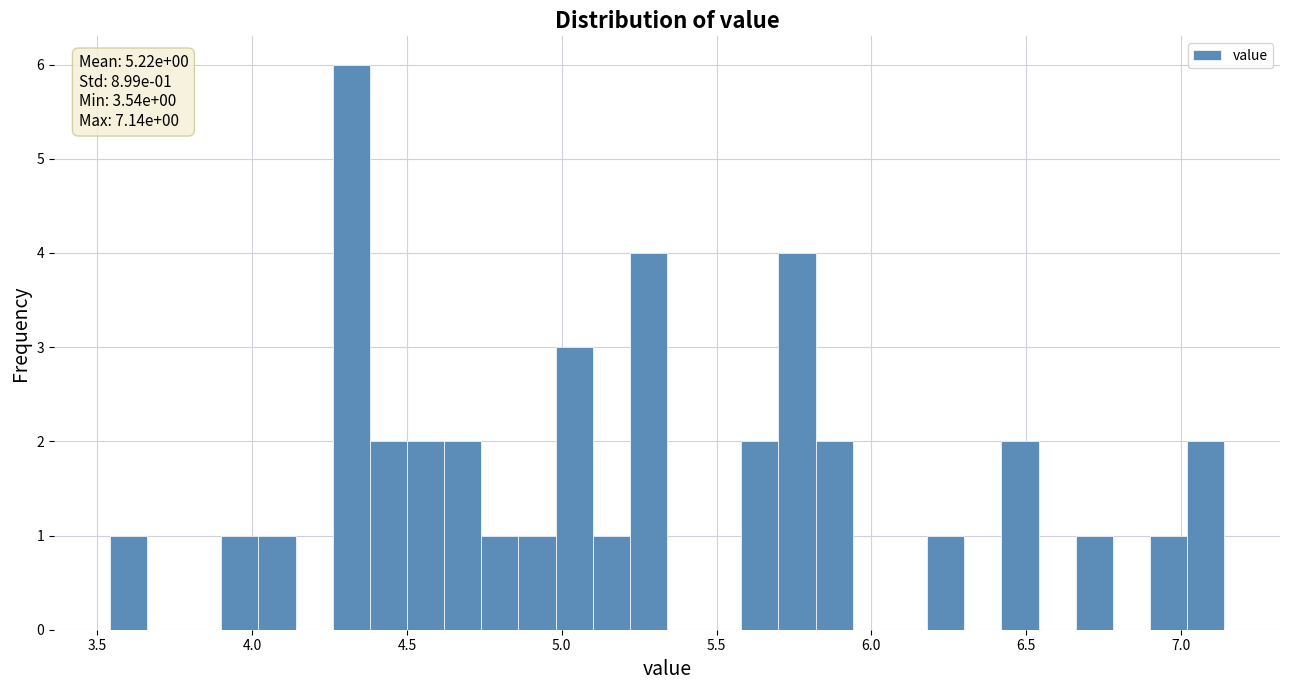

Read against the x-axis, roughly where is the centre of the tallest bar?

4.30